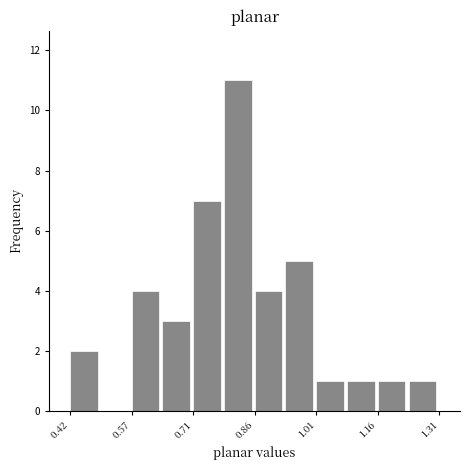

Around what value on the x-axis is the tallest bar? Give the approximate position of its centre, as read against the axis.

0.82